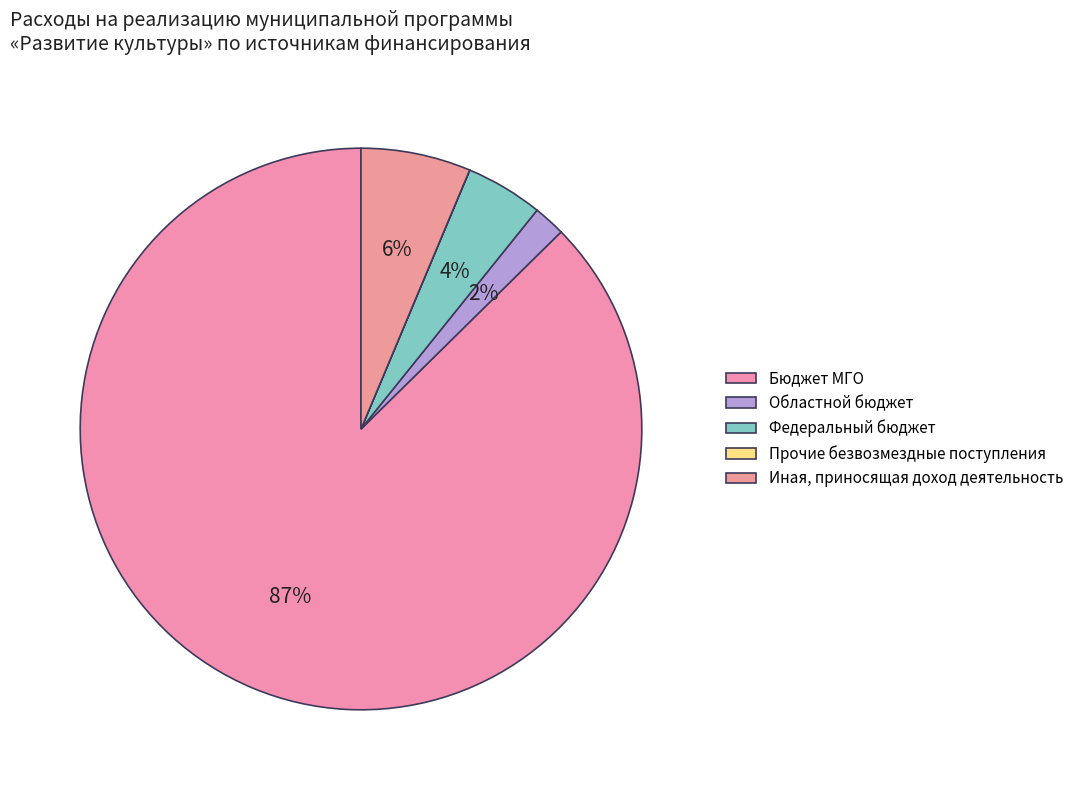

Is it true that Областной бюджет is 2% of the pie?

True